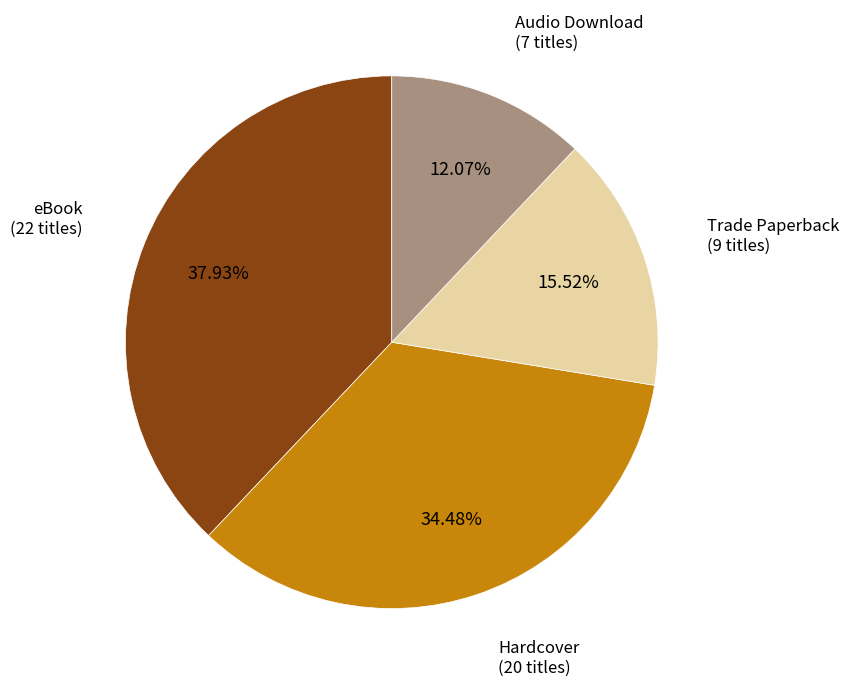

Is there a majority slice in this chart?

No